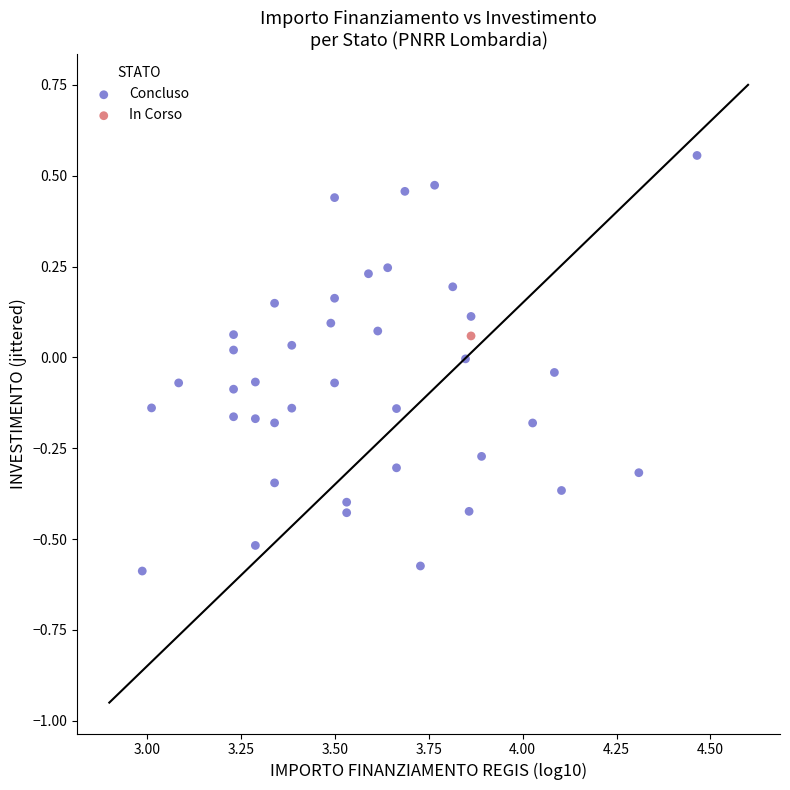

What are all the series names shown in the legend?

Concluso, In Corso